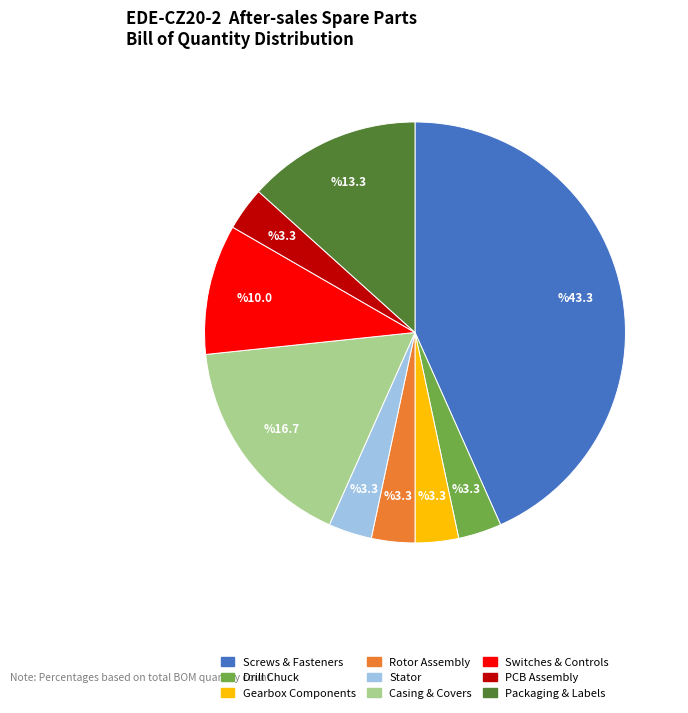

Count the number of slices in the pie.

9